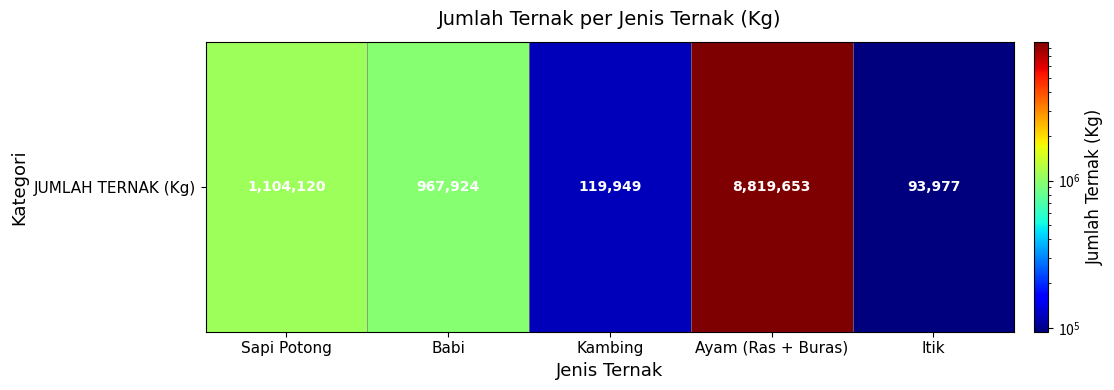

What is the approximate value at Itik, to the nearest 100?

94000